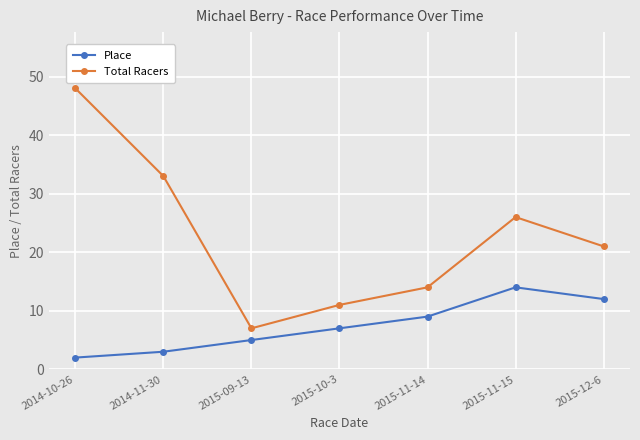

How many categories are shown in the chart?

7